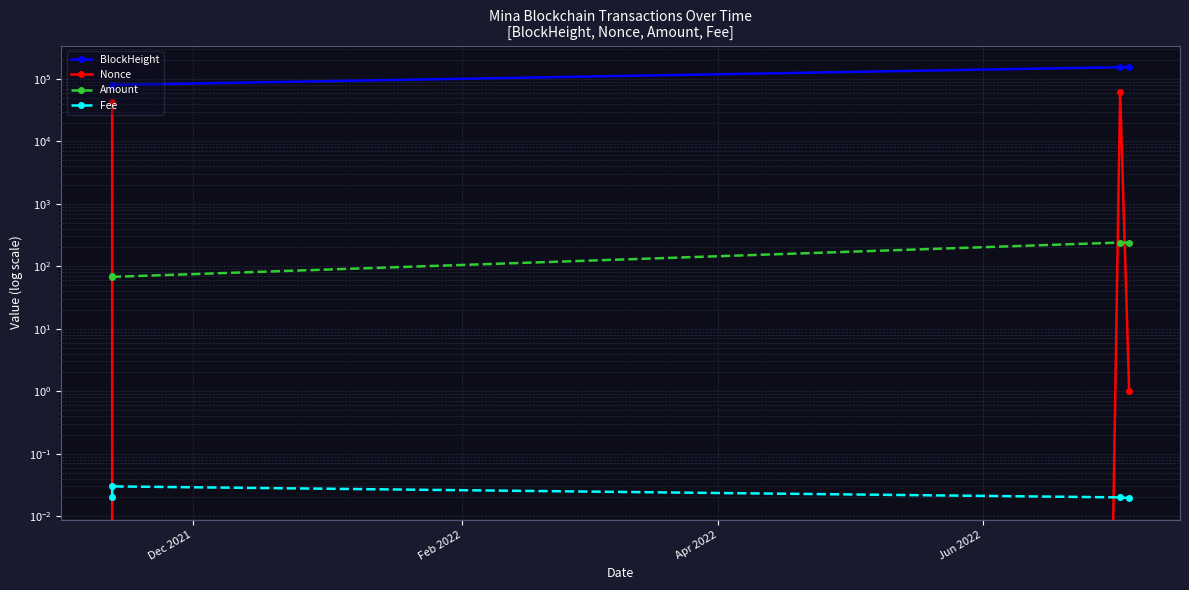

What is the value of the Nonce point at the 4th from the left?

1.0